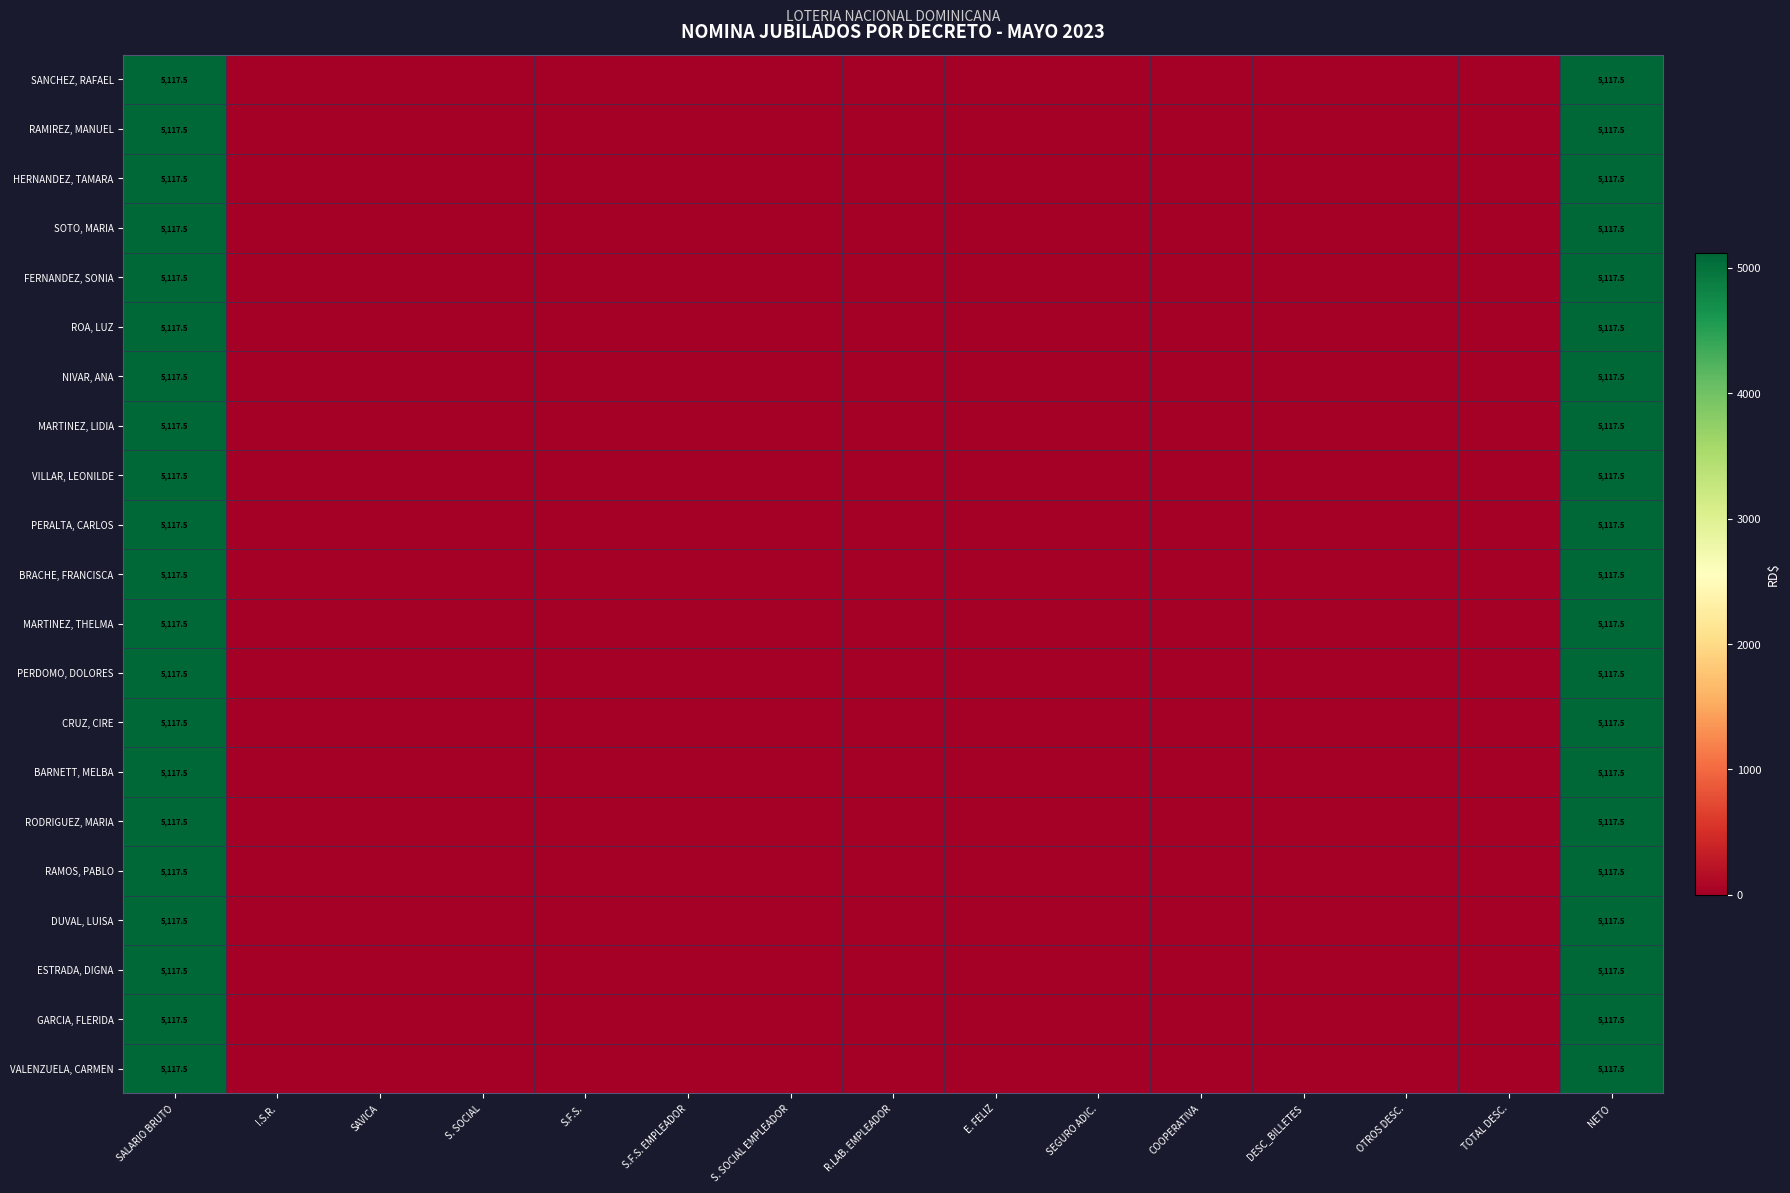

What is the maximum value shown in the chart?

5117.5